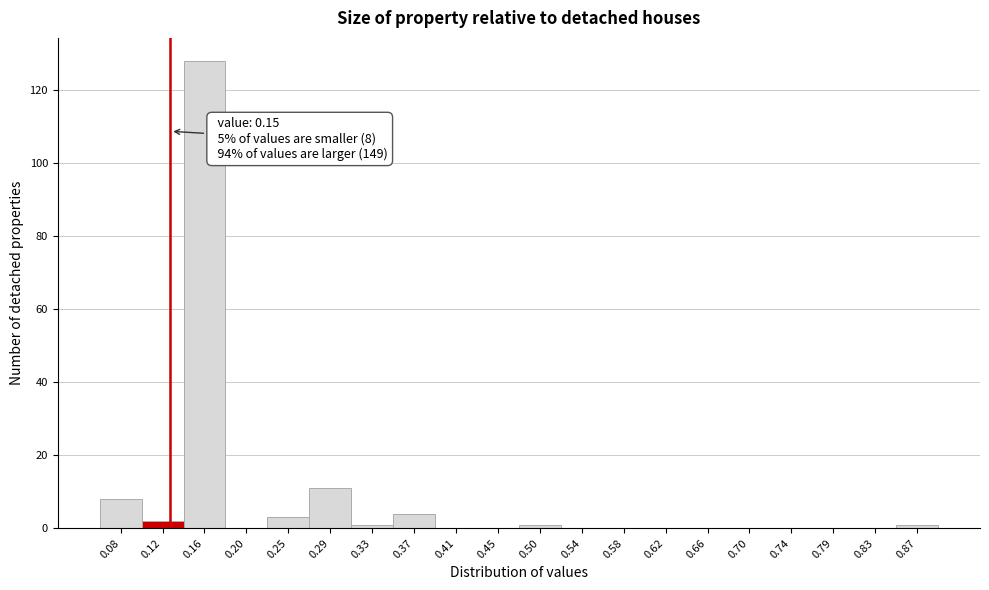

Reading left to right, extract all data points from this chart.

0.08=8	0.12=2	0.16=128	0.20=0	0.25=3	0.29=11	0.33=1	0.37=4	0.41=0	0.45=0	0.50=1	0.54=0	0.58=0	0.62=0	0.66=0	0.70=0	0.74=0	0.79=0	0.83=0	0.87=1